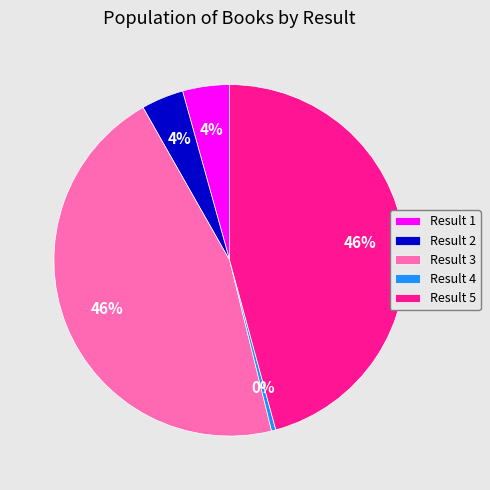

What is the ratio of the value at Result 3 to the value at Result 5?

1.0